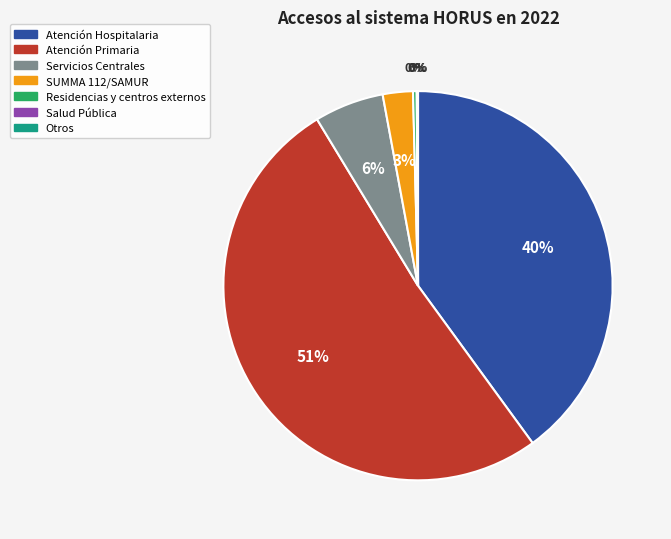

Which category has the biggest portion of the pie?

Atención Primaria